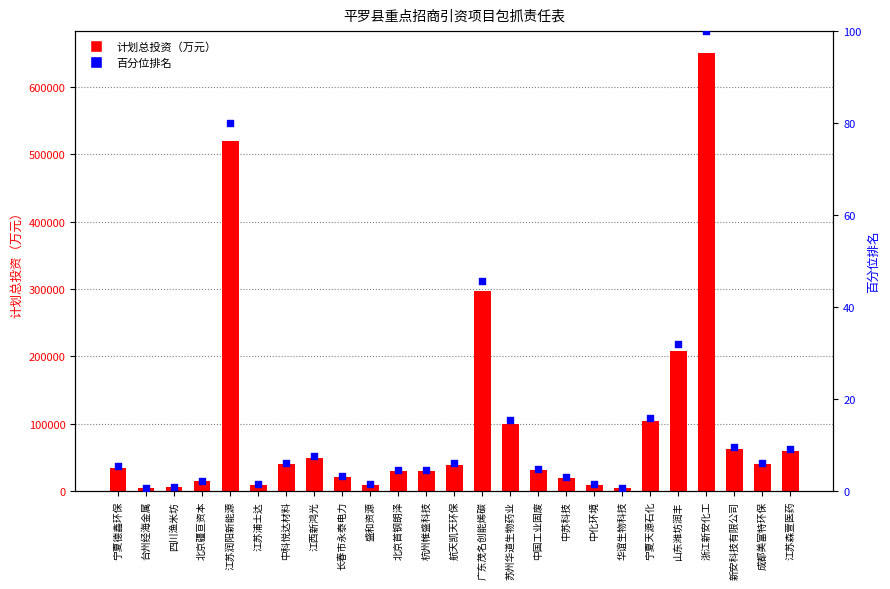

At which category is the sum across all series the highest?

浙江新安化工